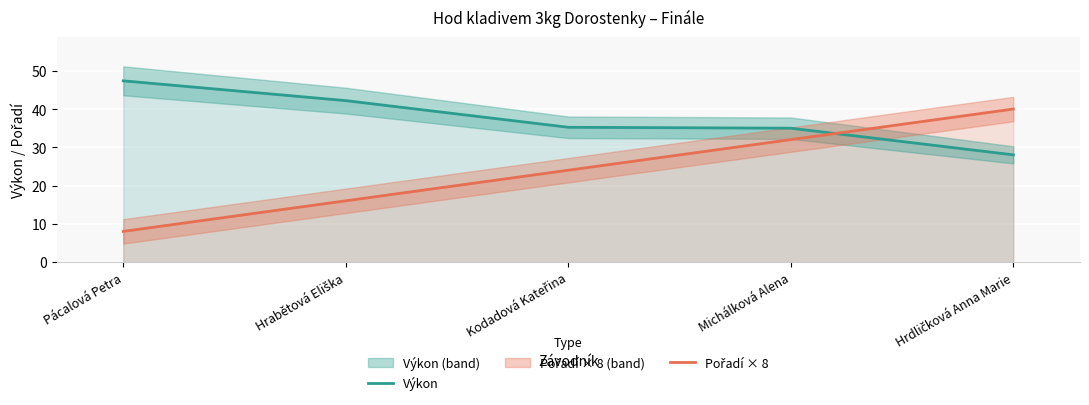

What is the average value of the Výkon series?

37.6